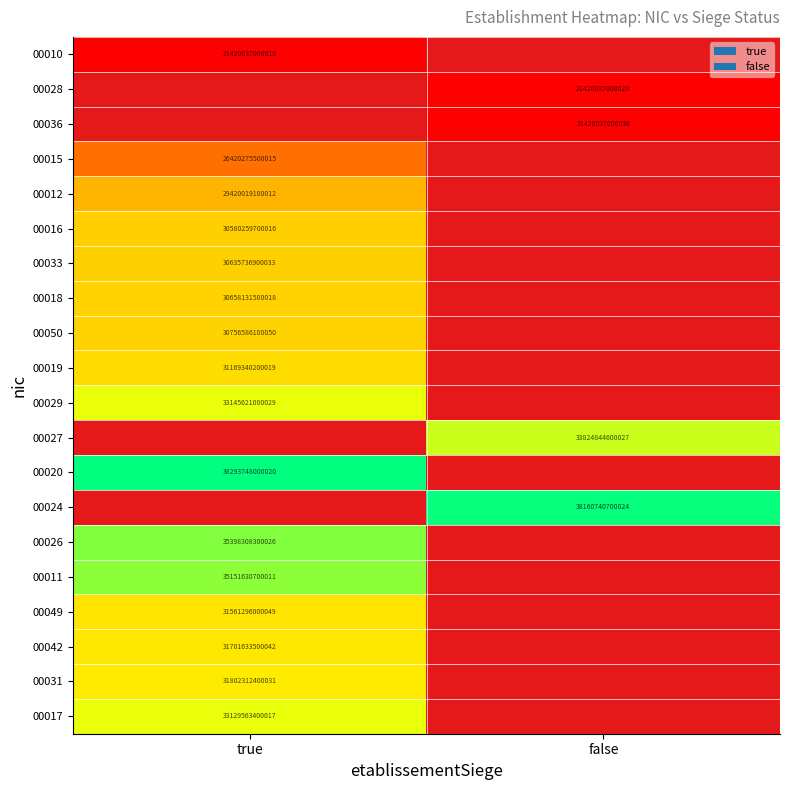

Which category has the lowest value across all series?

true